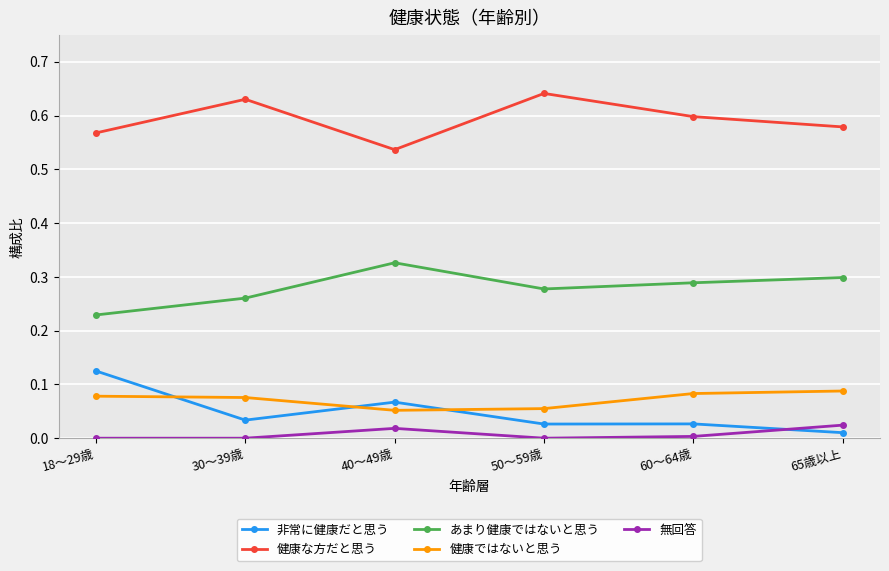

What is the label of the 4th point from the right?

40～49歳